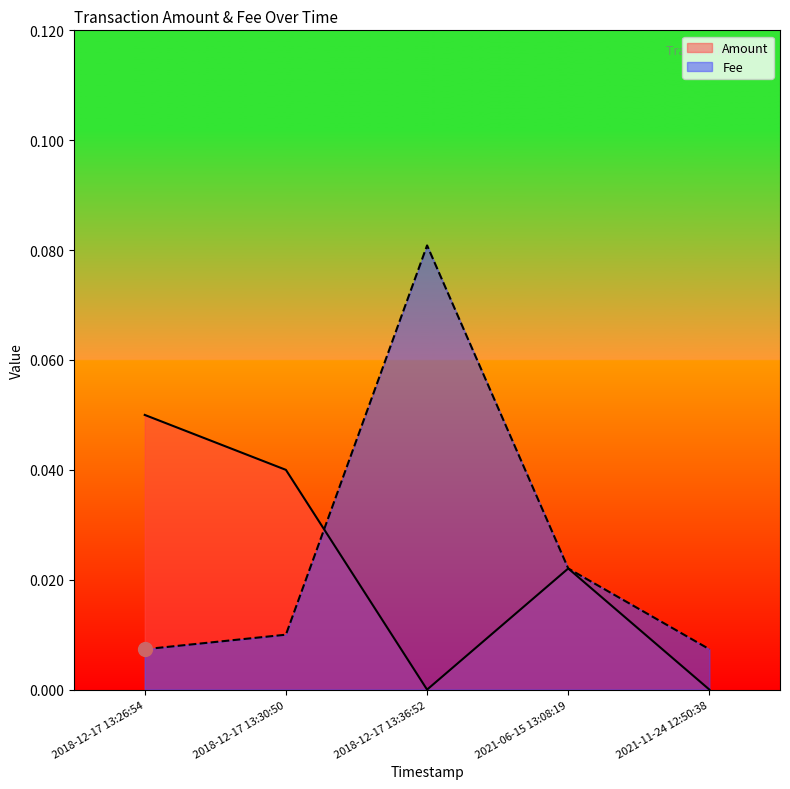

List the series in order of their peak value, lowest first.

Amount, Fee